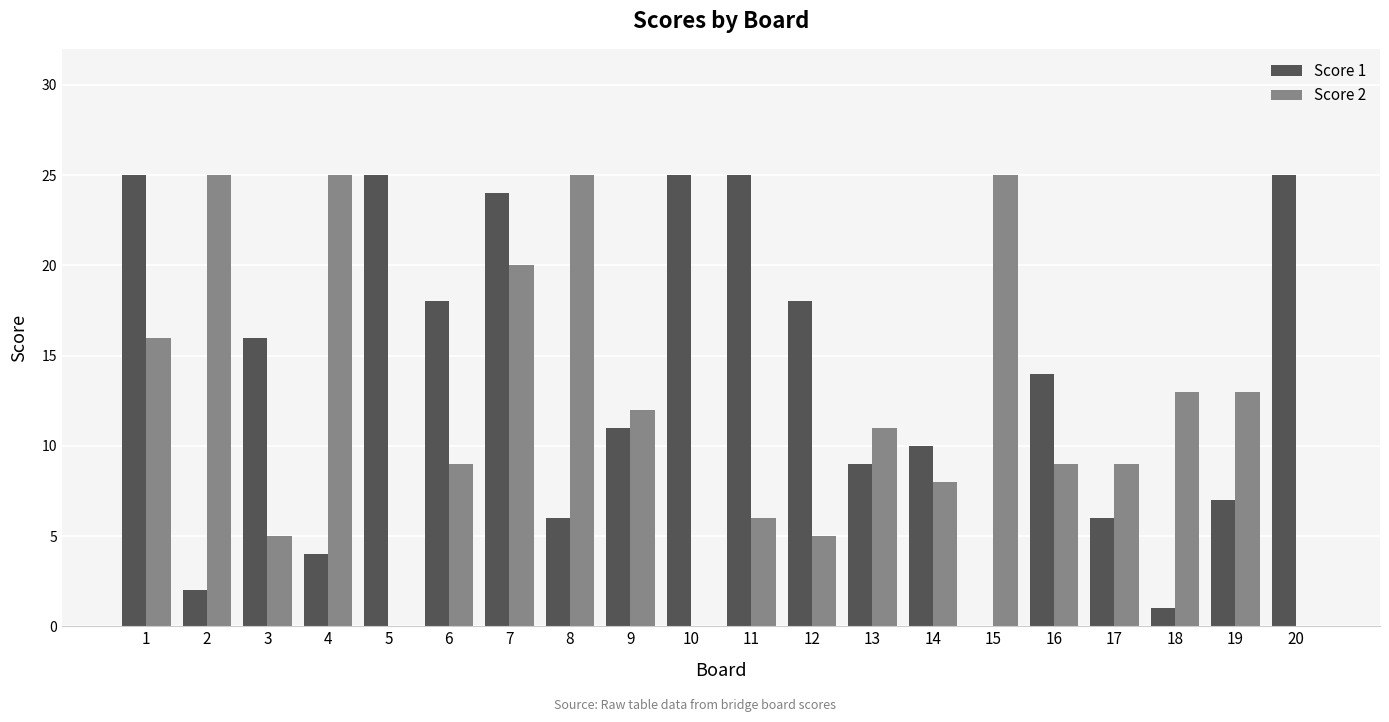

The Score 2 series shows 11 at 13. True or false?

True